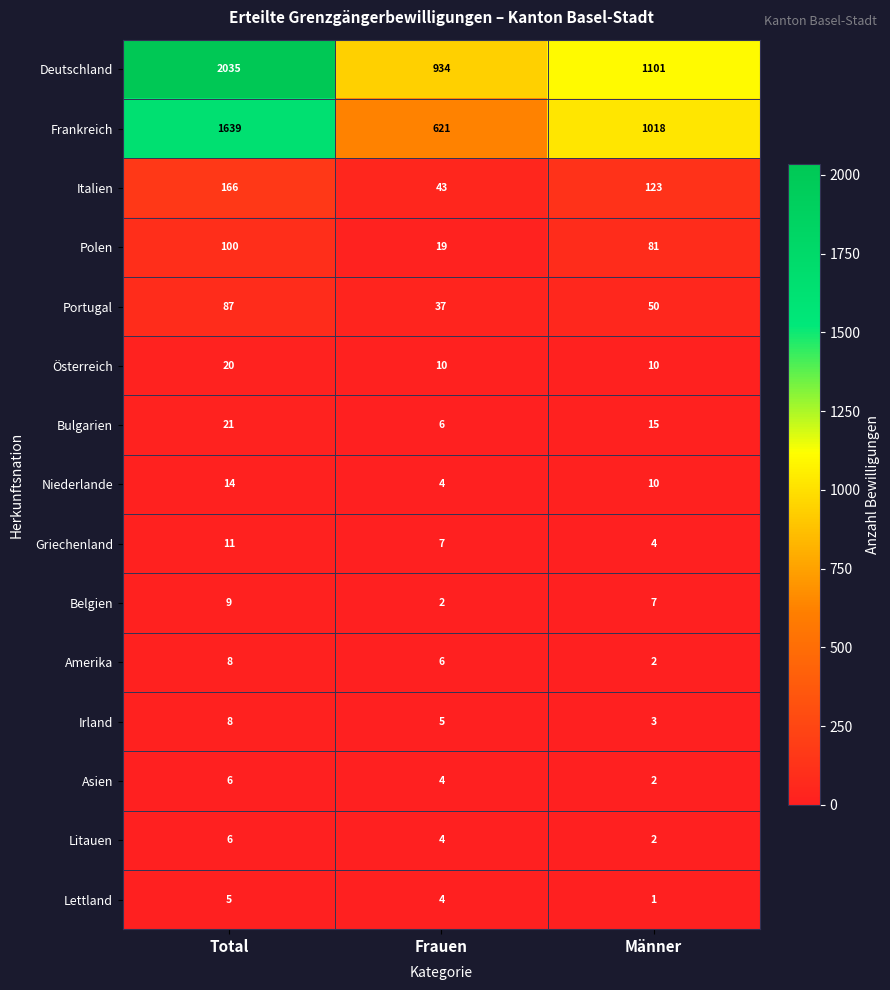

Rank the categories by Bulgarien value from highest to lowest.

Total, Männer, Frauen